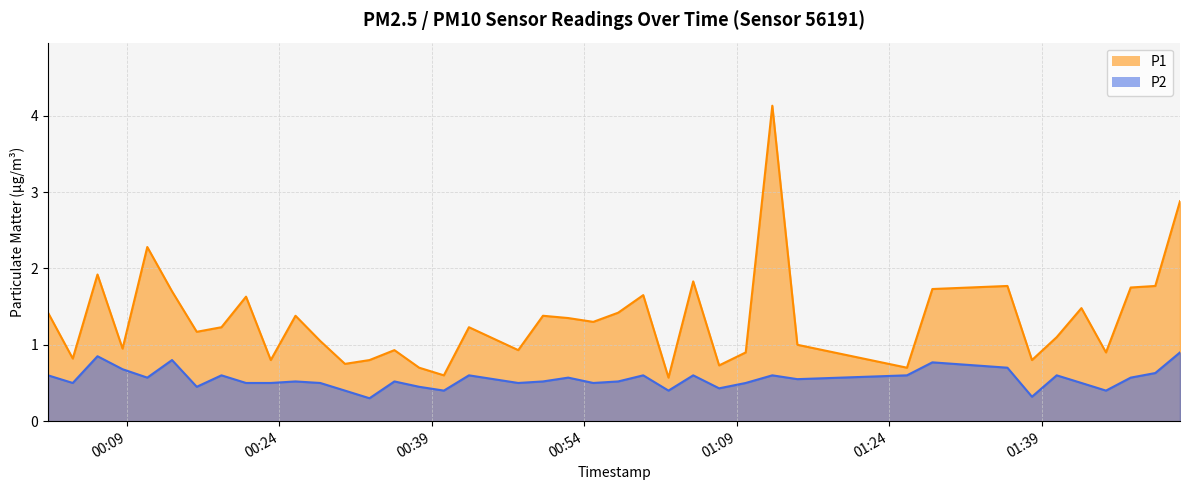

What is the average value of the P2 series?

0.6